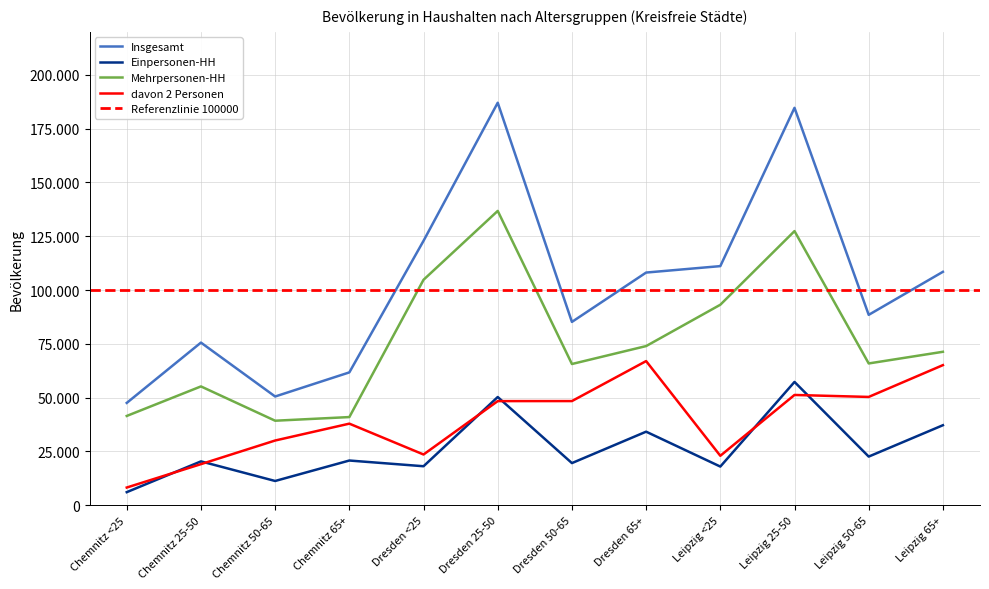

What is the sum of the Einpersonen-HH values at Chemnitz <25 and Dresden 25-50?

56341